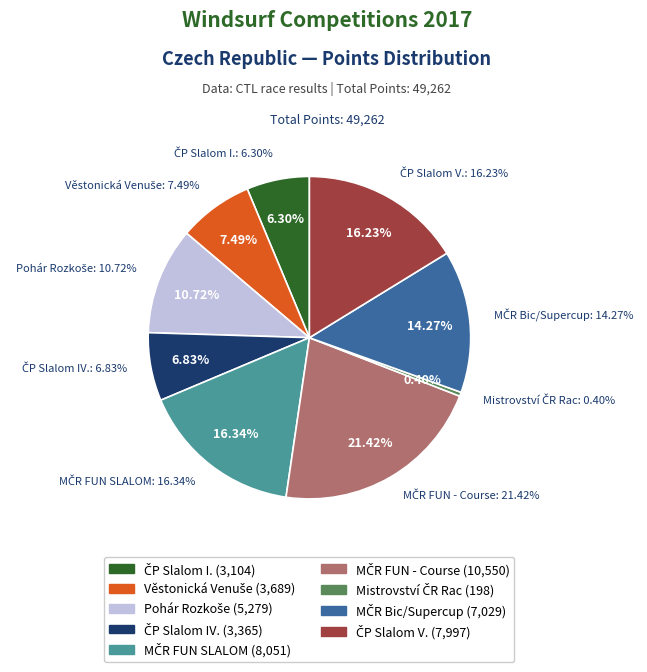

Rank the categories by value from lowest to highest.

Mistrovství ČR Rac (198), ČP Slalom I. (3104), ČP Slalom IV. (3365), Věstonická Venuše (3689), Pohár Rozkoše (5279), MČR Bic/Czech Supercup (7029), ČP Slalom V. (7997), MČR FUN SLALOM (8051), MČR FUN - Course (10550)